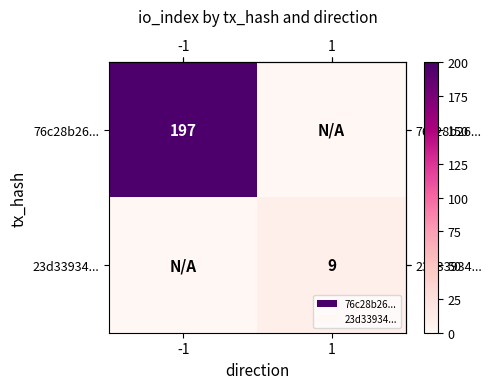

Is the value of row_1 at 1 greater than the value of row_0 at 1?

Yes